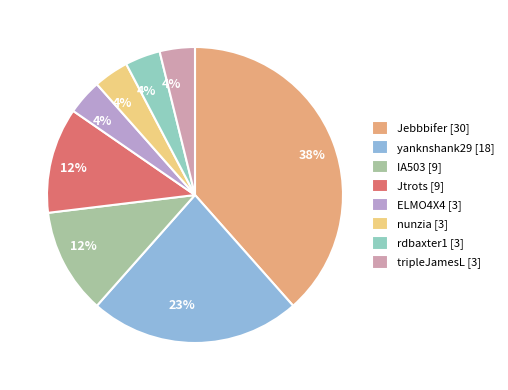

Rank the categories by value from highest to lowest.

Jebbbifer, yanknshank29, IA503, Jtrots, ELMO4X4, nunzia, rdbaxter1, tripleJamesL